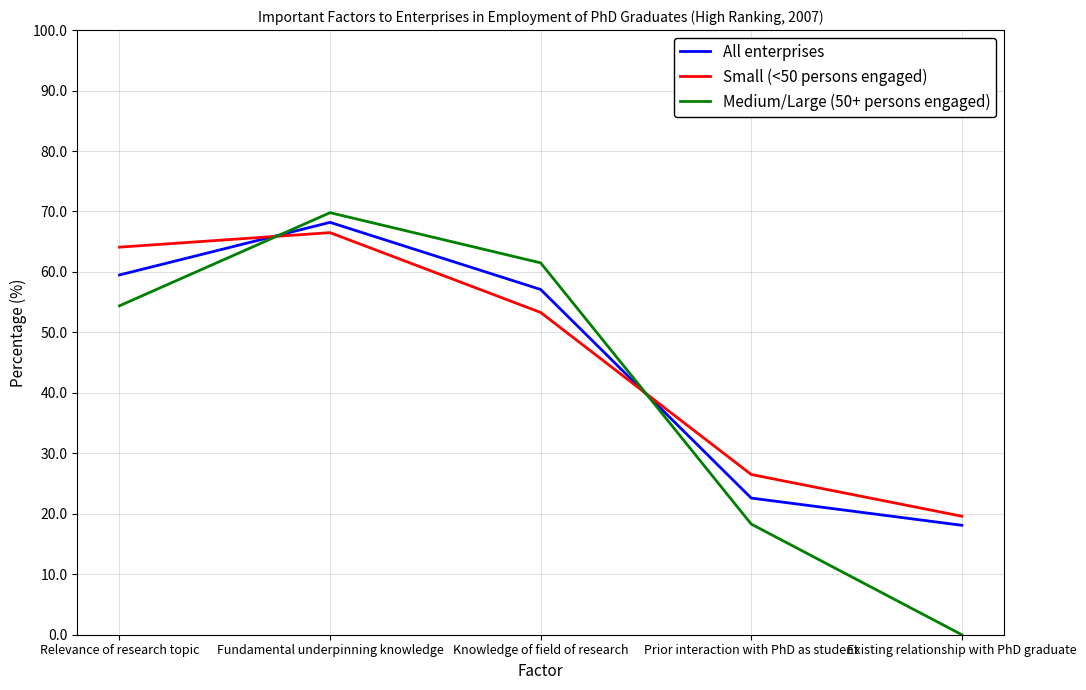

Rank the series at Relevance of research topic from highest to lowest value.

Small (<50 persons engaged), All enterprises, Medium/Large (50+ persons engaged)